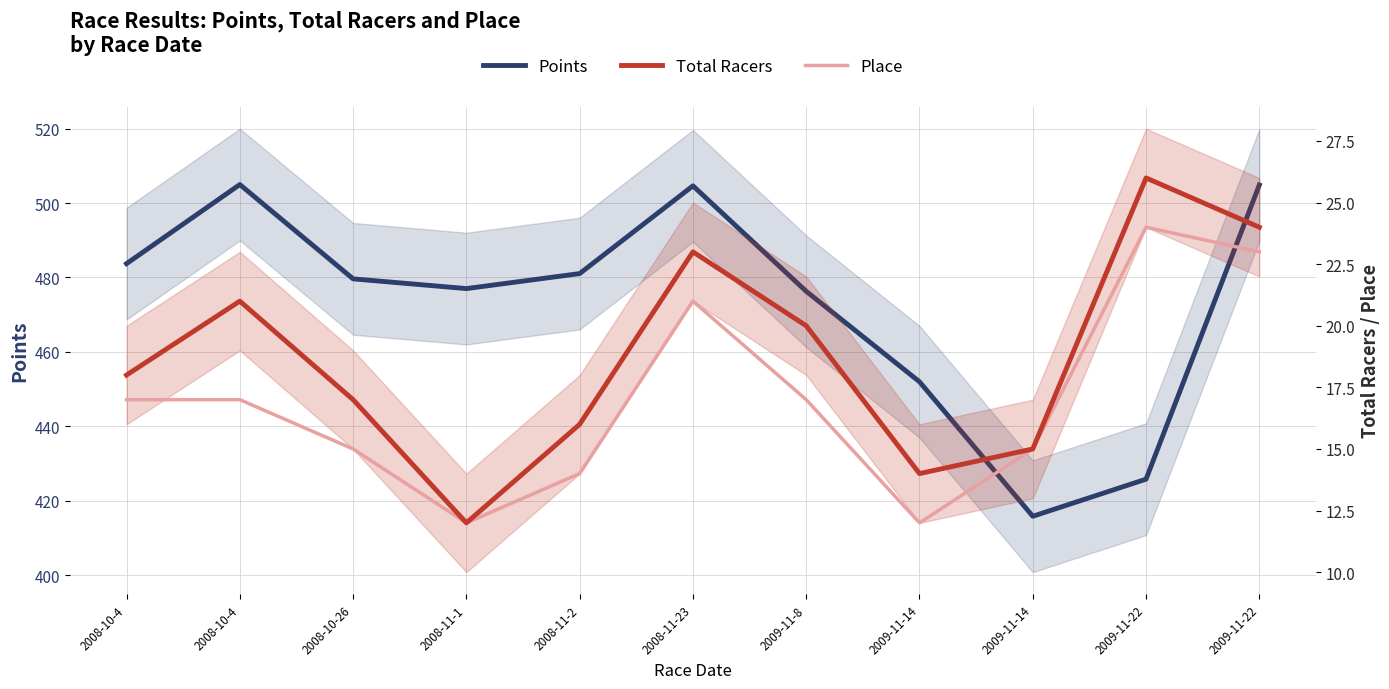

True or false: Total Racers has a value of 23.0 at 2008-11-23.

True